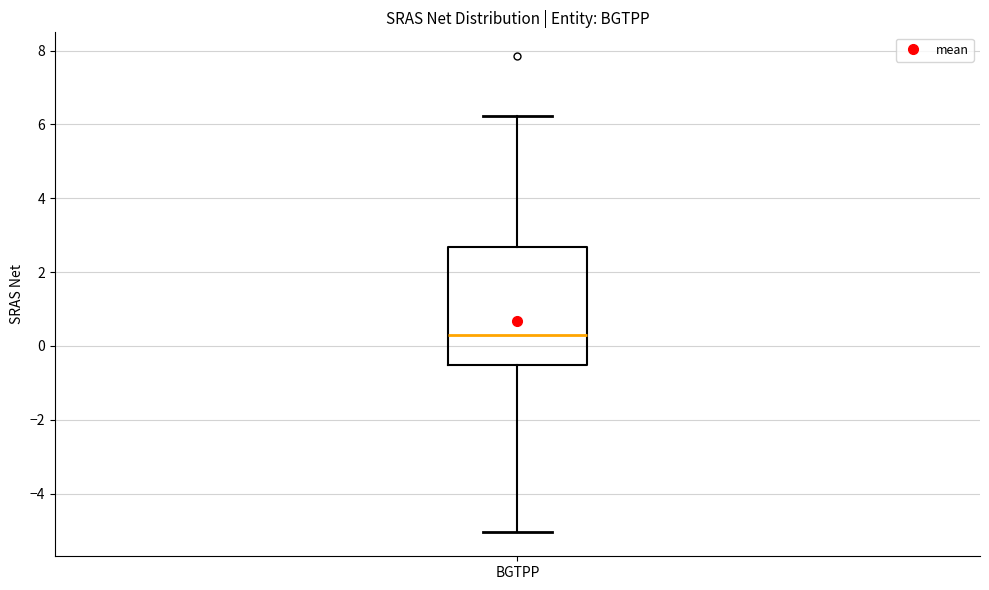

Read this box plot against the y-axis: the position of the median line, the range covered by the box, and the ends of both whiskers. The values are not printed on the chart, so give them approximately, as read against the axis.

median 0.2, box -0.6 to 2.6, whiskers -5.0 to 6.2